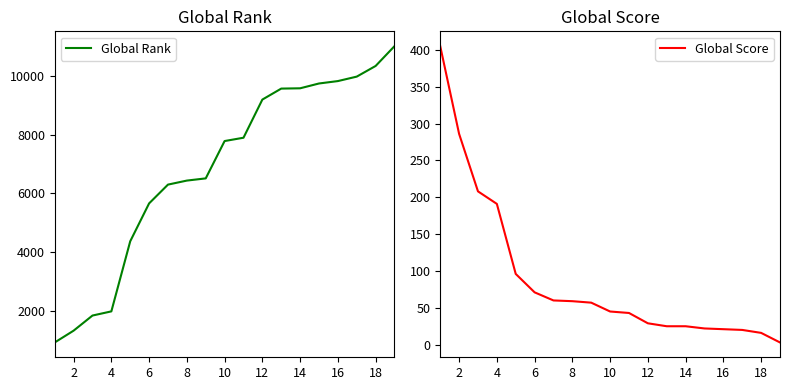

What is the lowest value of the Global Rank series?

921